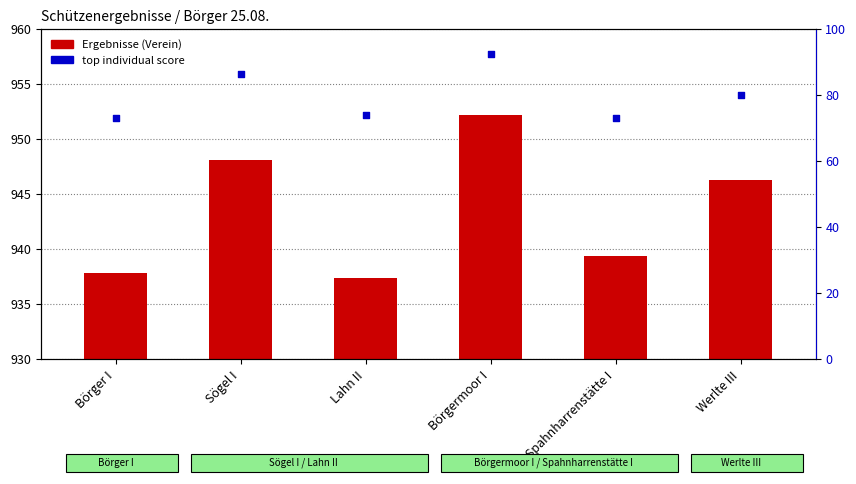

At how many categories does at least one series exceed 47?

6